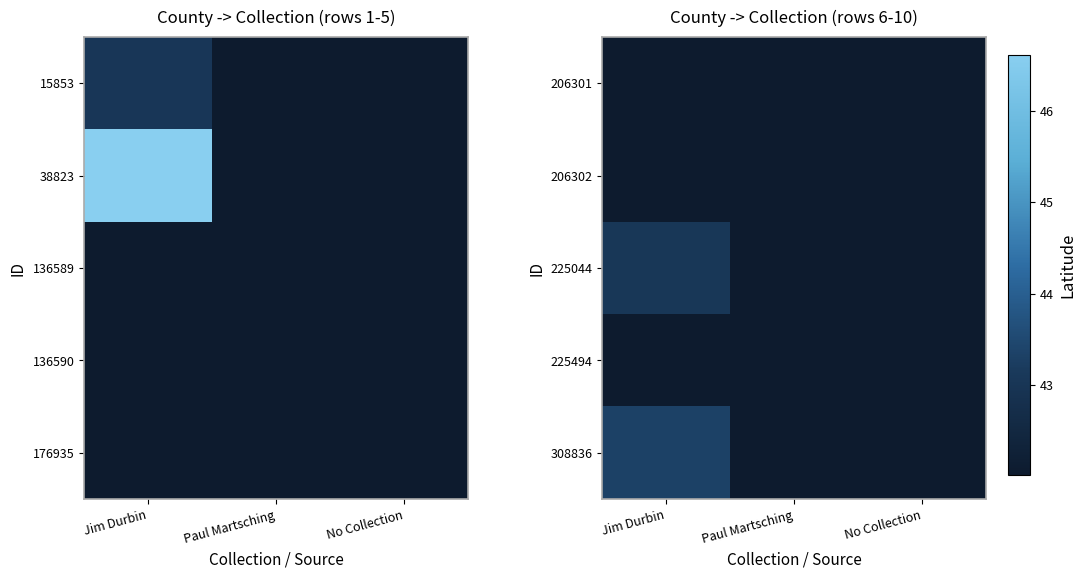

Is it true that 225494 equals 18.8 at No Collection?

False